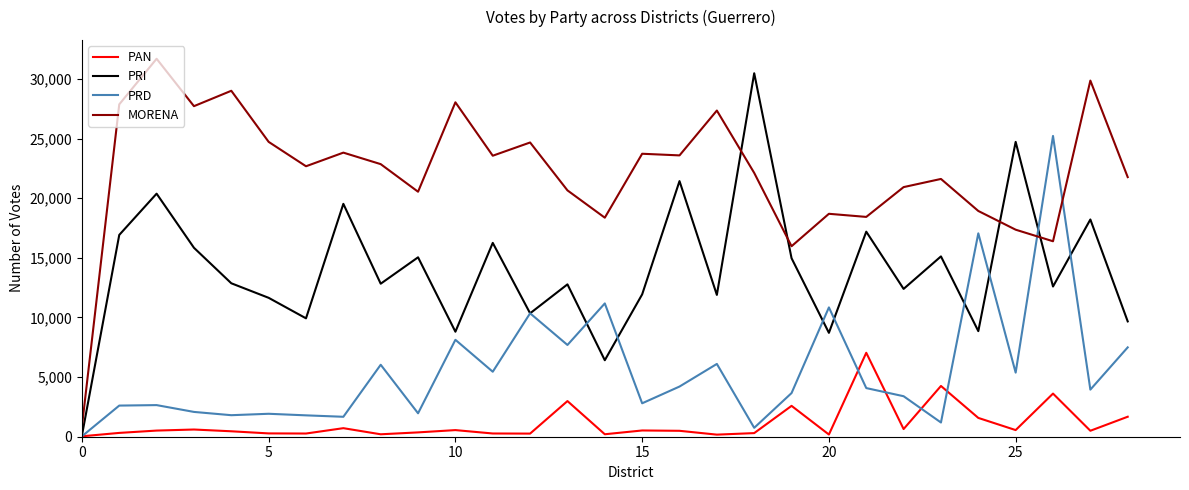

How many lines are shown in the chart?

4